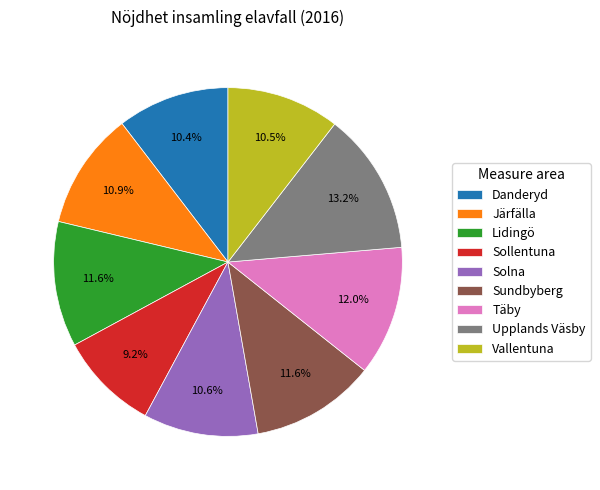

Combined, do Upplands Väsby and Järfälla account for over 50%?

No